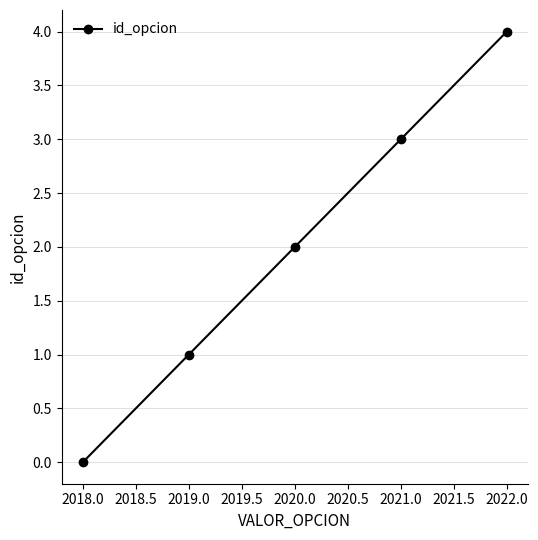

List the labels in order of value, largest first.

2022.0, 2021.0, 2020.0, 2019.0, 2018.0